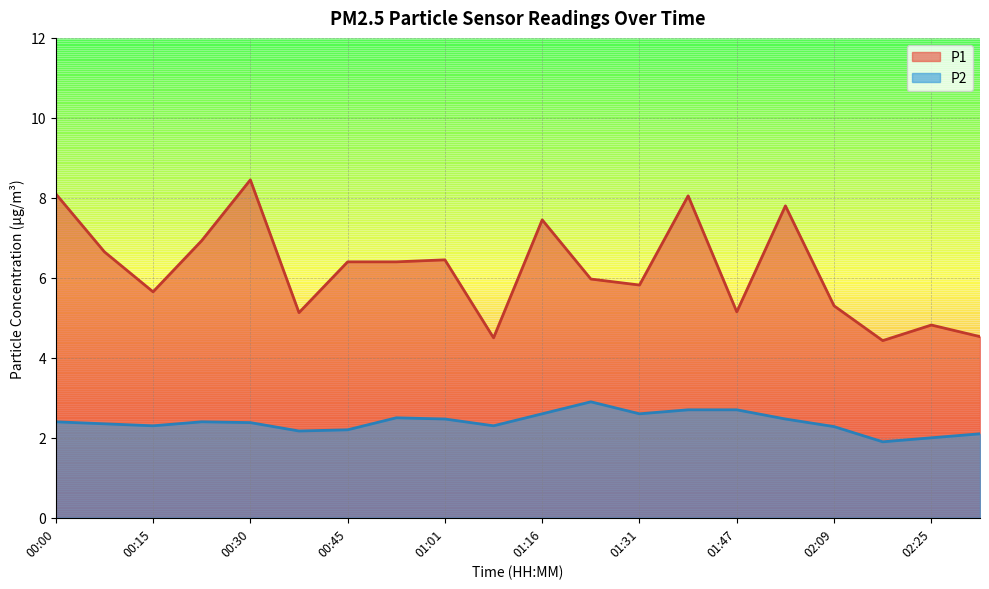

List the series in order of their overall mean, highest first.

P1, P2